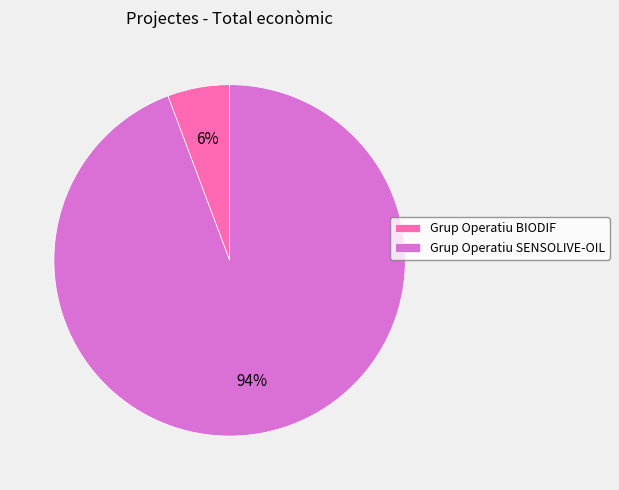

Which slice is the largest?

Grup Operatiu SENSOLIVE-OIL